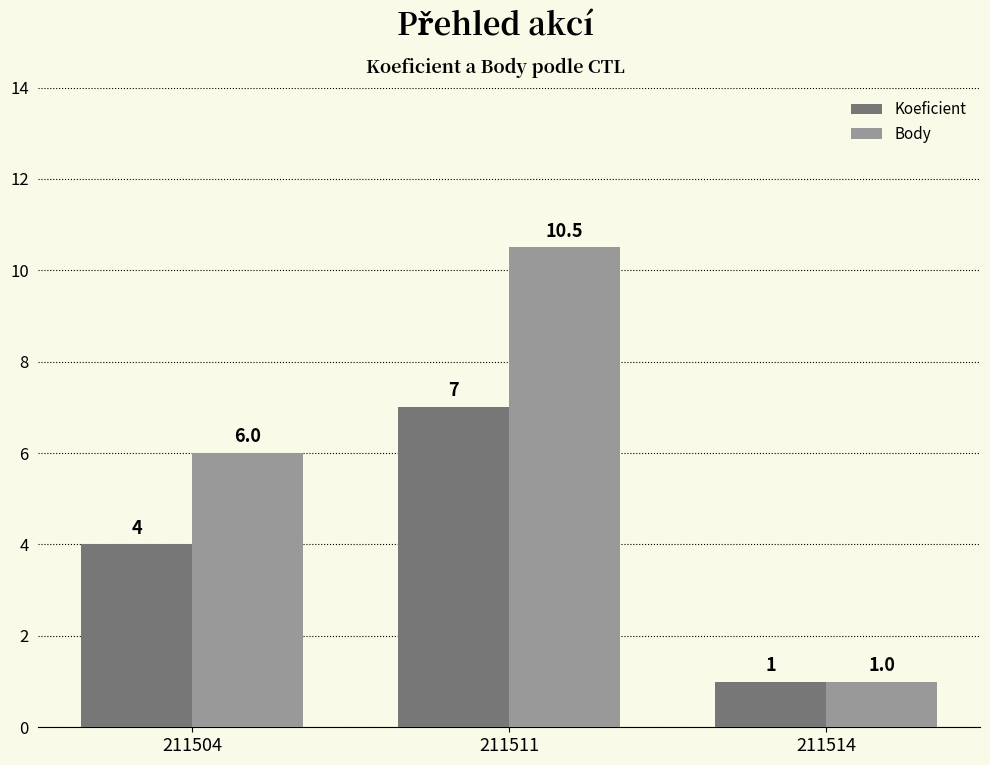

What is the difference between the maximum and minimum values in the Body series?

9.5